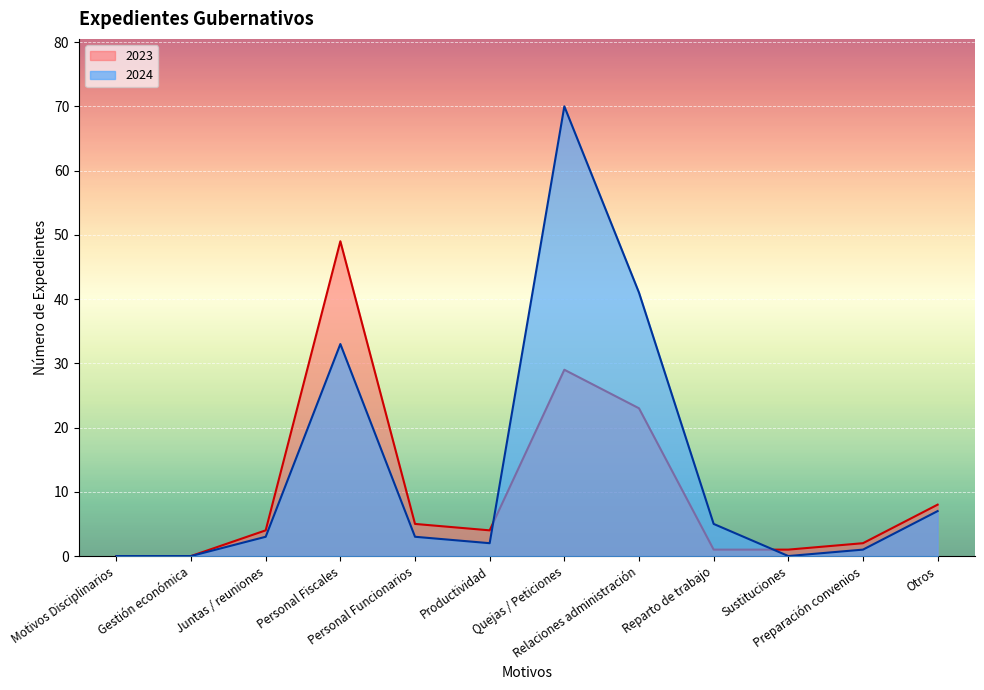

What is the label of the 10th point from the right?

Juntas / reuniones